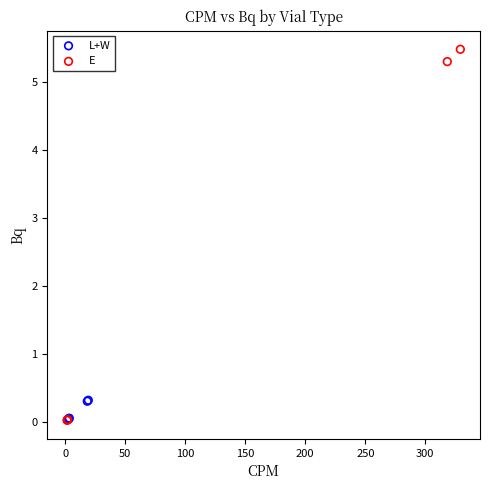

Which series contains the highest Y value?

E